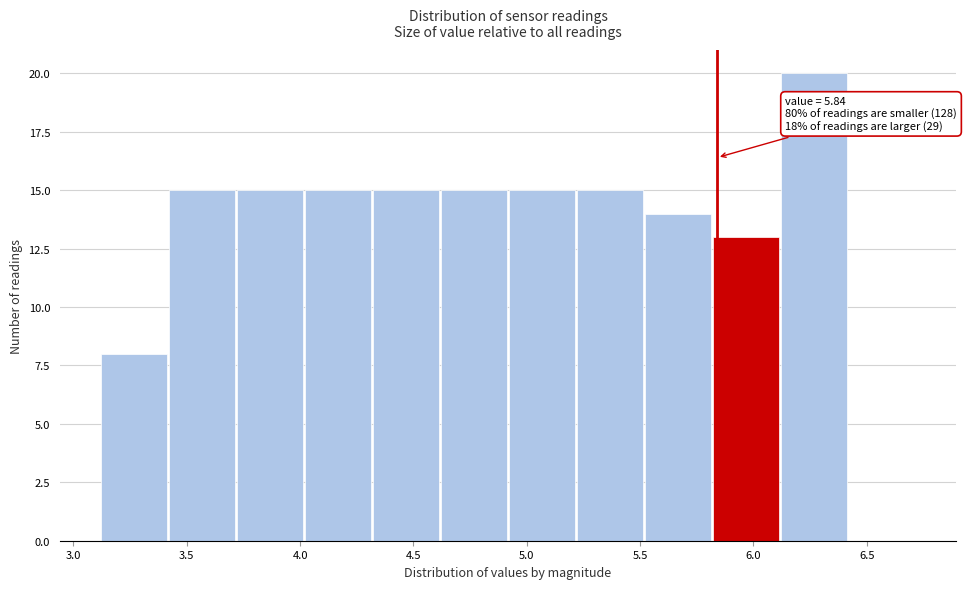

Which range on the x-axis has the tallest bar?

6.12 to 6.42